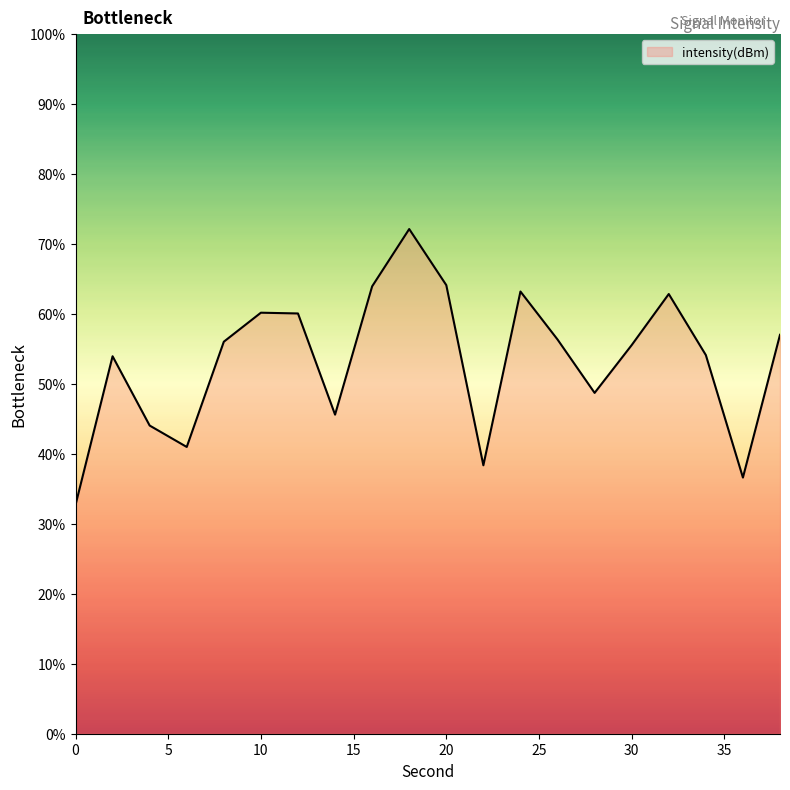

What is the difference between the maximum and minimum values?

39.5